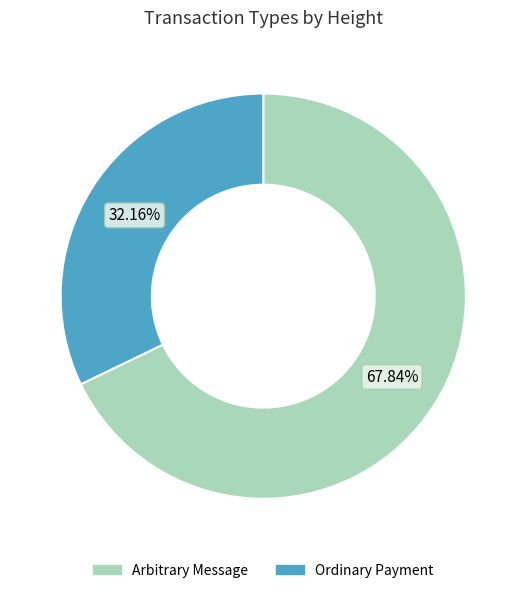

To the nearest percent, what is the difference between the Ordinary Payment and Arbitrary Message slice percentages?

36%